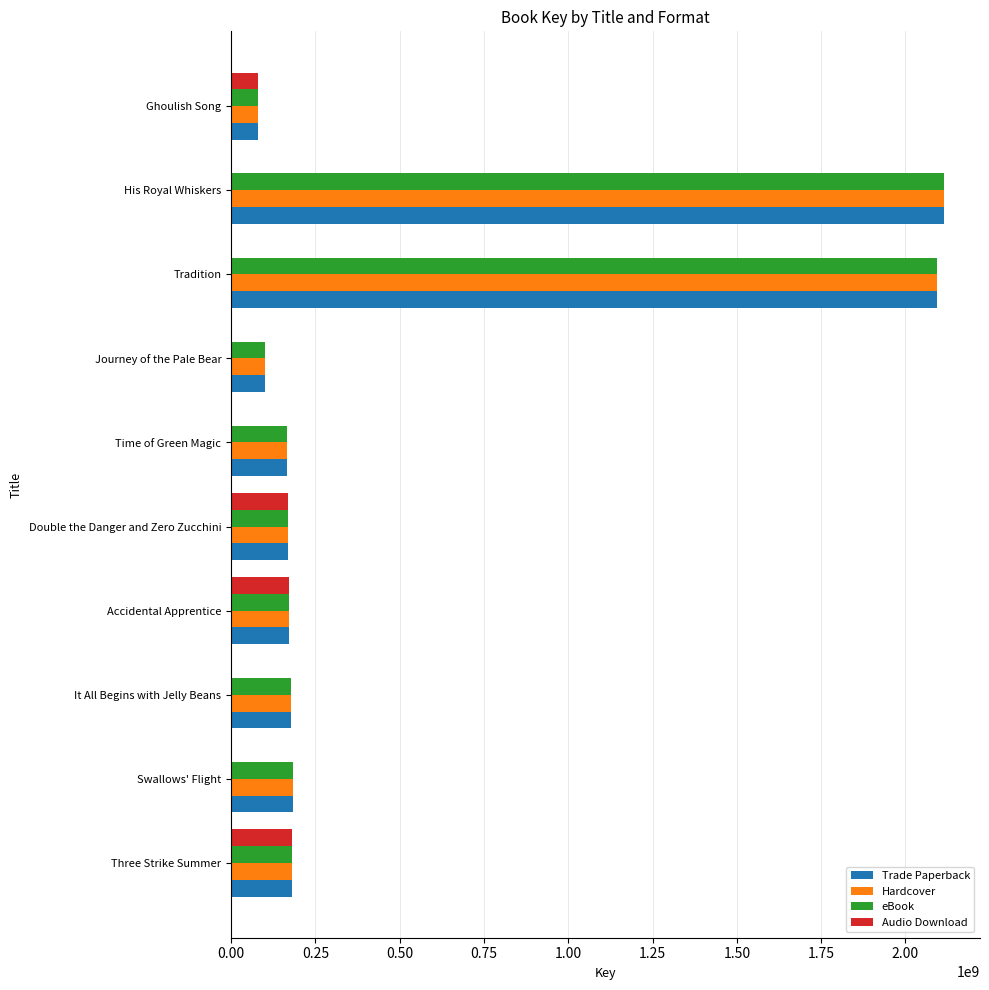

What is the total value across all series at Time of Green Magic?

497969757